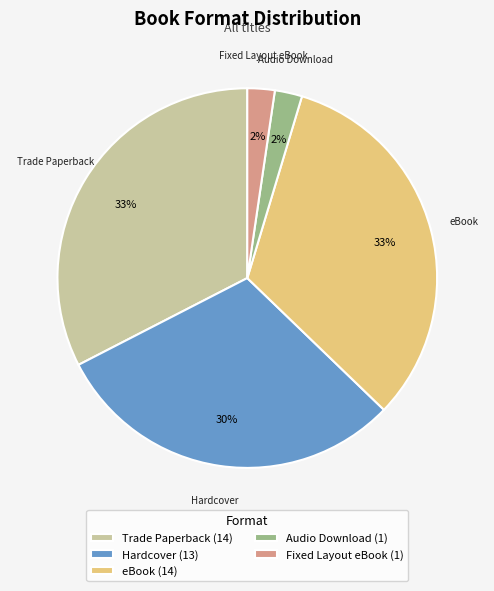

True or false: Audio Download accounts for 11% of the total.

False